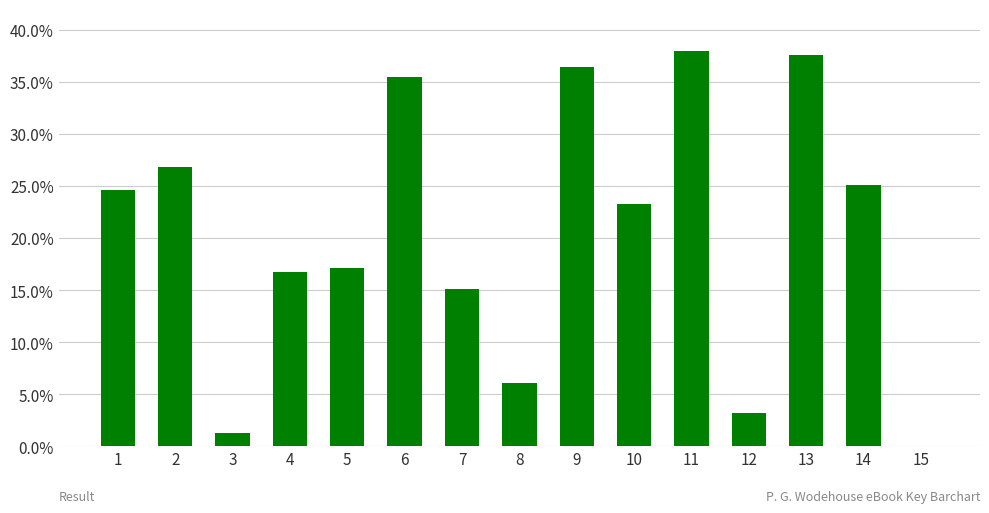

What is the maximum value shown in the chart?

0.4